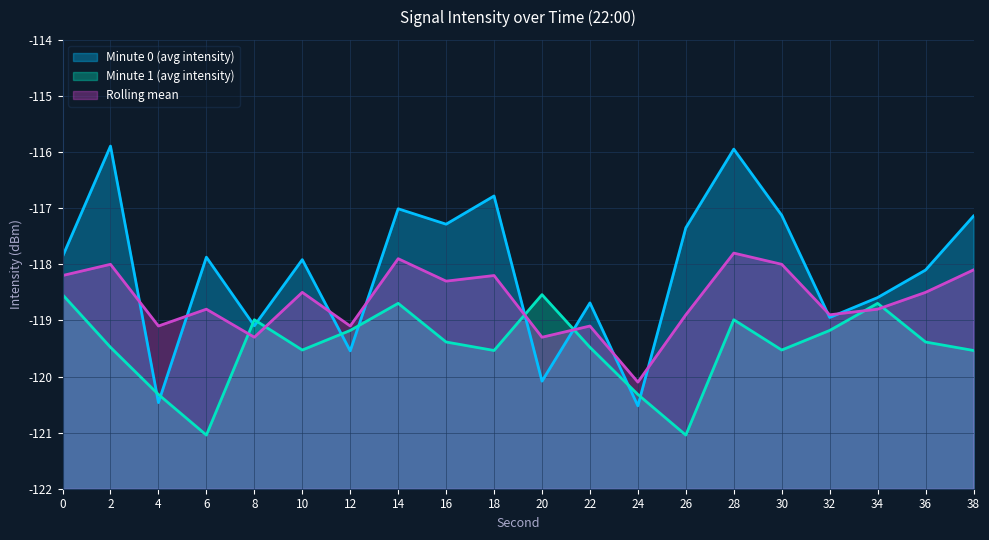

Where is the first local maximum for Rolling mean?

2